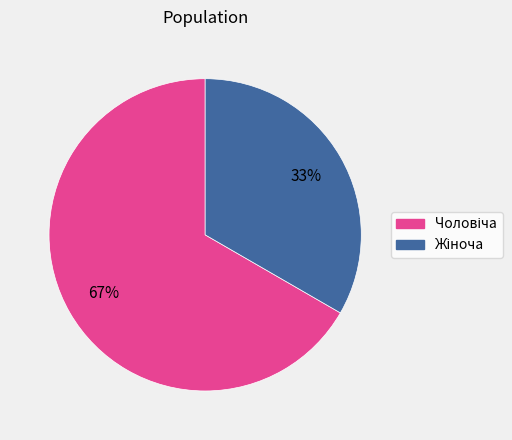

Is there any slice that represents more than half of the pie?

Yes